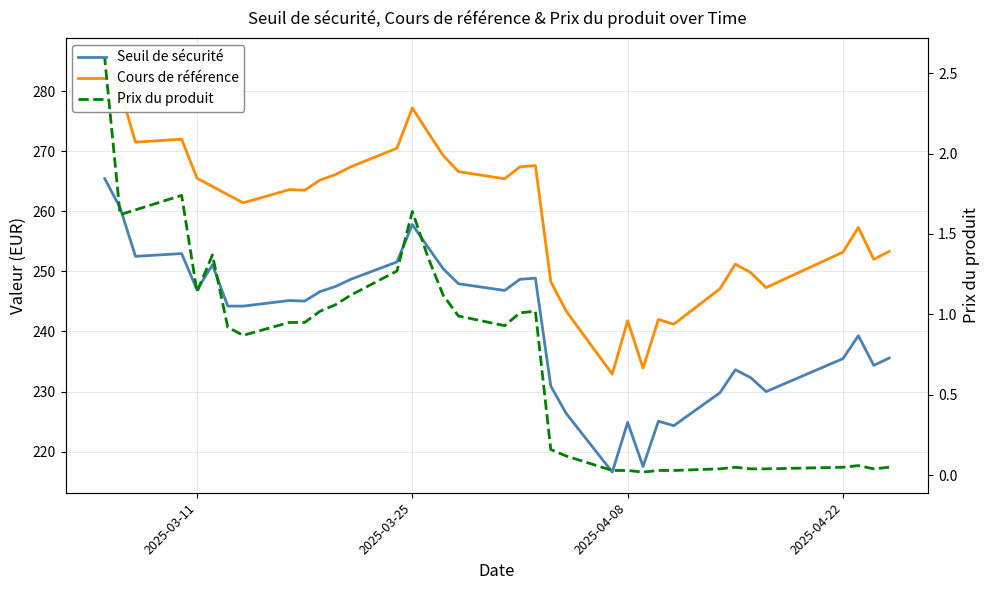

Is it true that Prix du produit equals 0.0 at 2025-04-10?

True